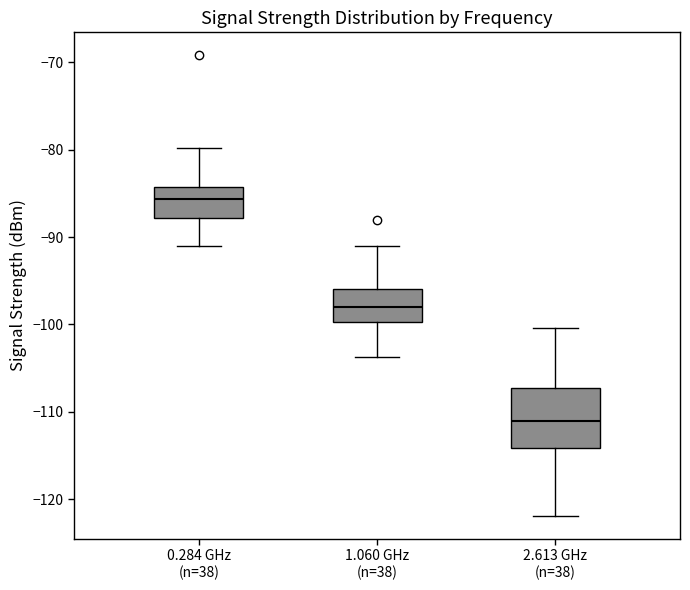

Reading left to right, transcribe this box plot: for each box, give where its median line is, the range the box spans, and where its two whiskers end, as read against the y-axis. The values are not printed on the chart, so give them approximately, as read against the axis.

0.284 GHz (n=38): median -86, box -88 to -84, whiskers -91 to -80
1.060 GHz (n=38): median -98, box -100 to -96, whiskers -104 to -91
2.613 GHz (n=38): median -111, box -114 to -107, whiskers -122 to -100